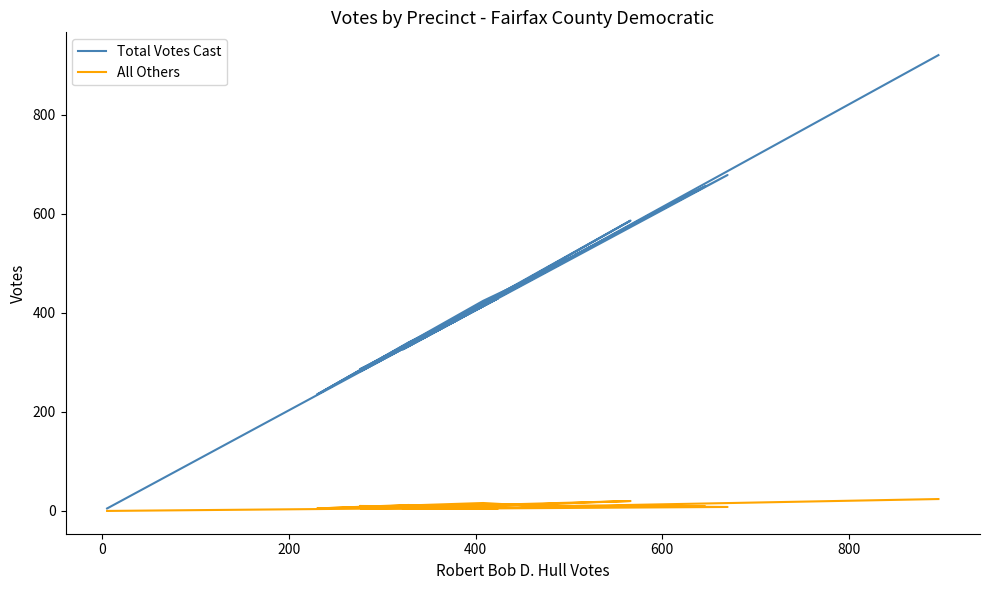

Which series has the widest spread of values?

Total Votes Cast